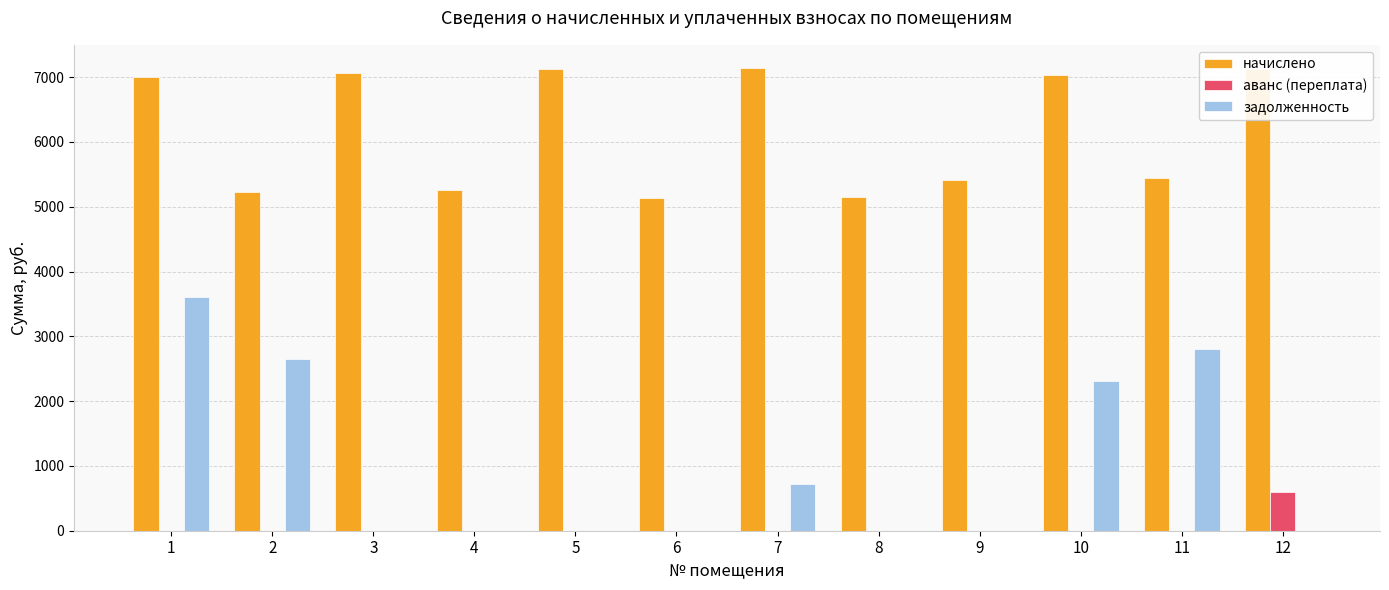

The value of задолженность at 3 is 0.0. True or false?

True